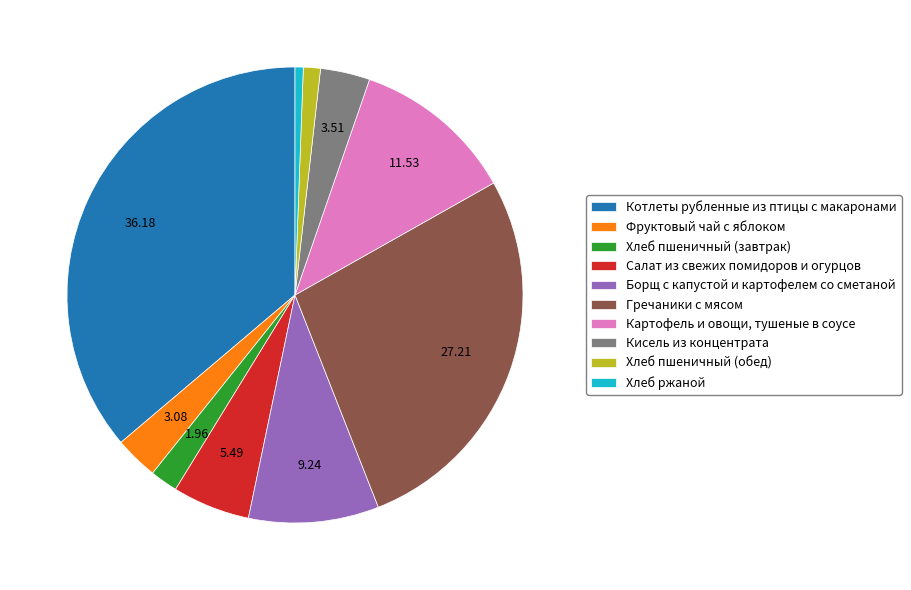

Rank the categories by value from lowest to highest.

Хлеб ржаной, Хлеб пшеничный (обед), Хлеб пшеничный (завтрак), Фруктовый чай с яблоком, Кисель из концентрата, Салат из свежих помидоров и огурцов, Борщ с капустой и картофелем со сметаной, Картофель и овощи, тушеные в соусе, Гречаники с мясом, Котлеты рубленные из птицы с макаронами